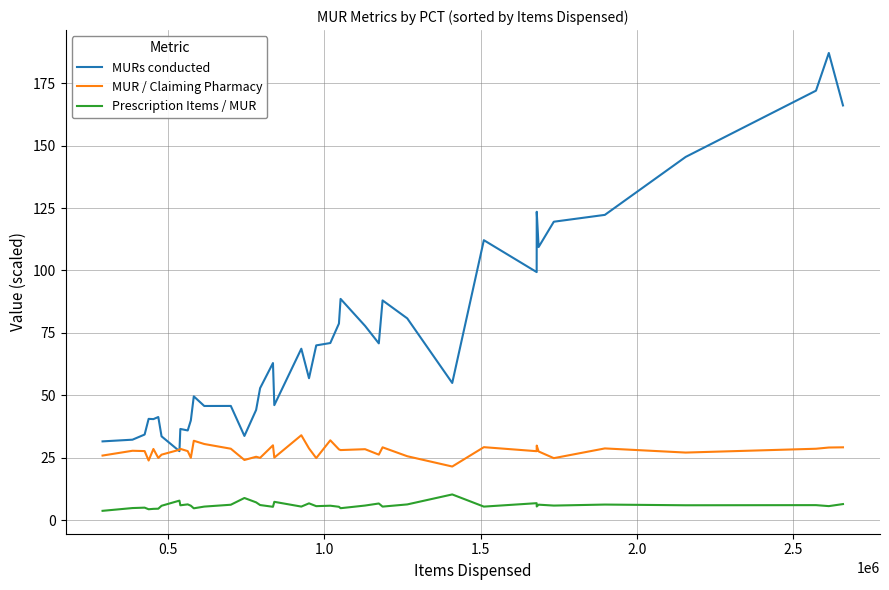

True or false: Prescription Items / MUR and MUR / Claiming Pharmacy cross at least once.

False